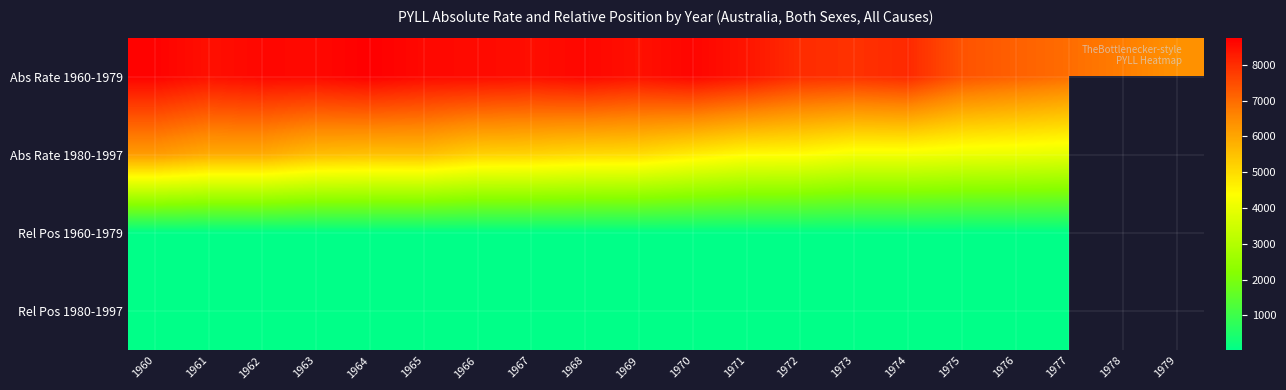

How many values in the Abs Rate 1980-1997 series are below 5164?

10